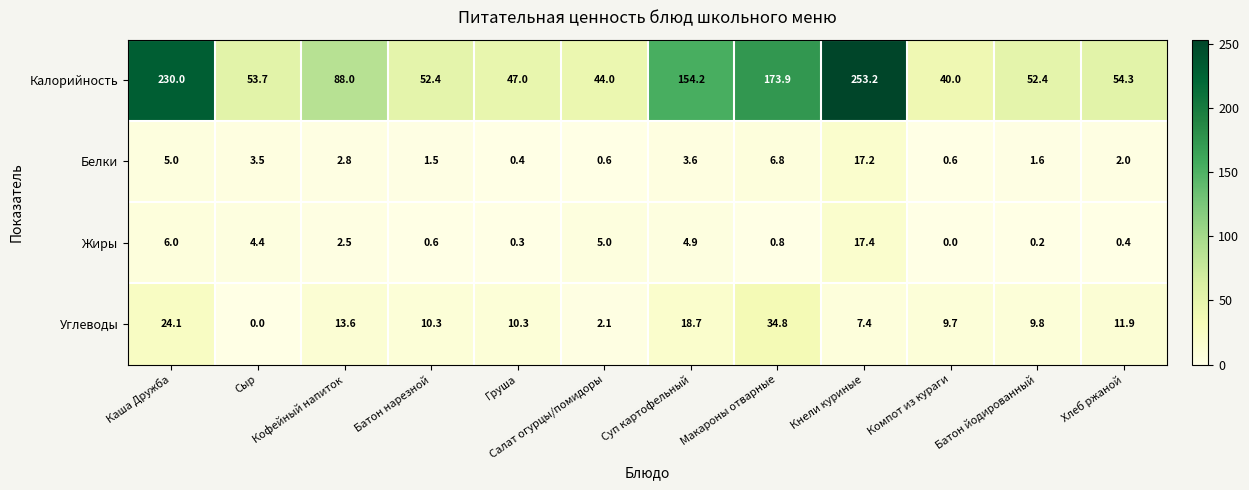

Is it true that Белки equals 2.8 at Кофейный напиток?

True